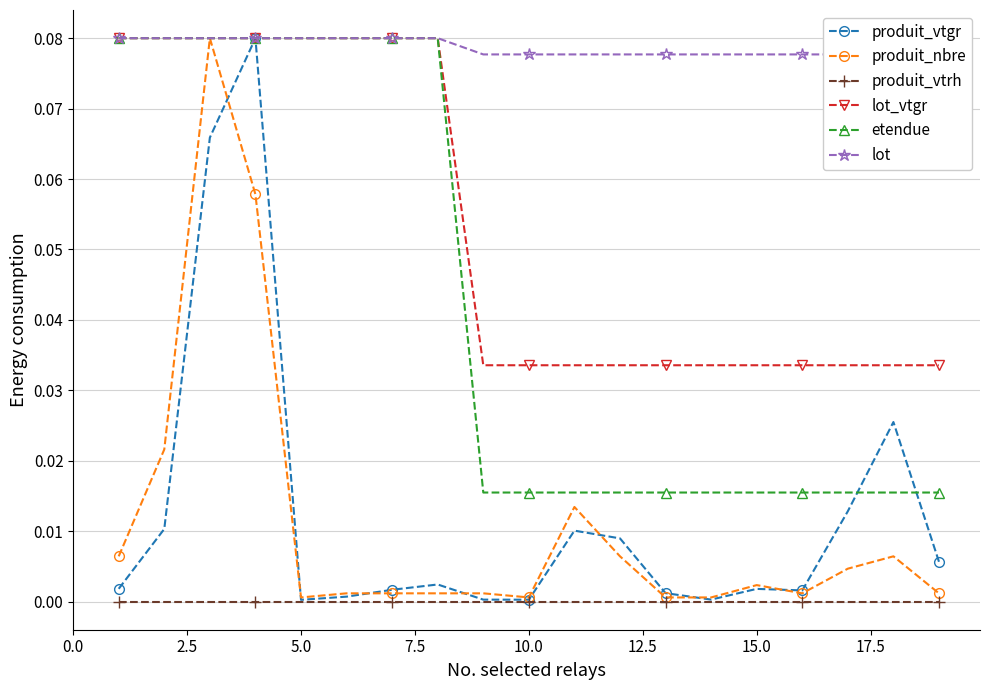

Count the number of data series in this chart.

6